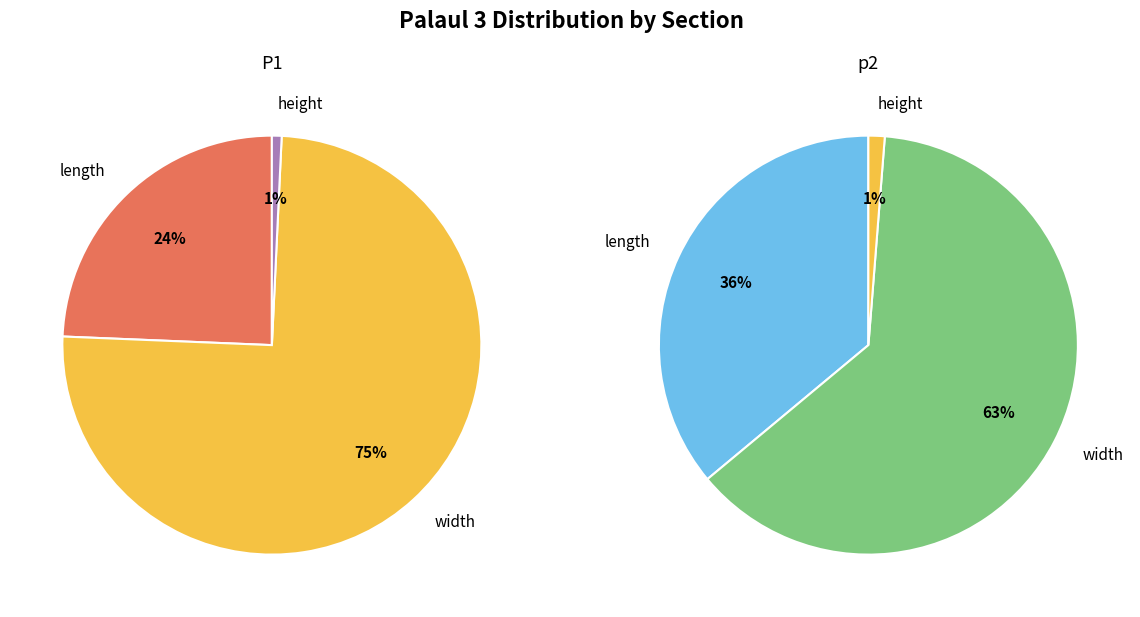

To the nearest percent, what is the difference between the height and length slice percentages?

35%